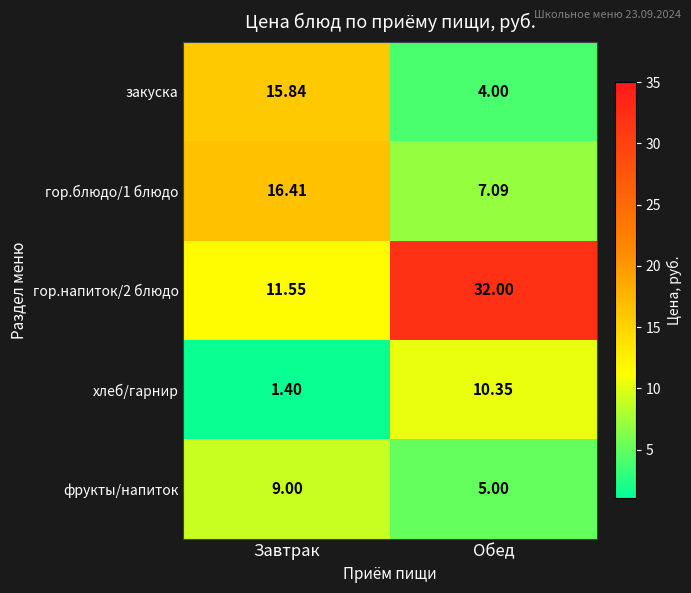

At which label does гор.напиток/2 блюдо reach its minimum?

Завтрак